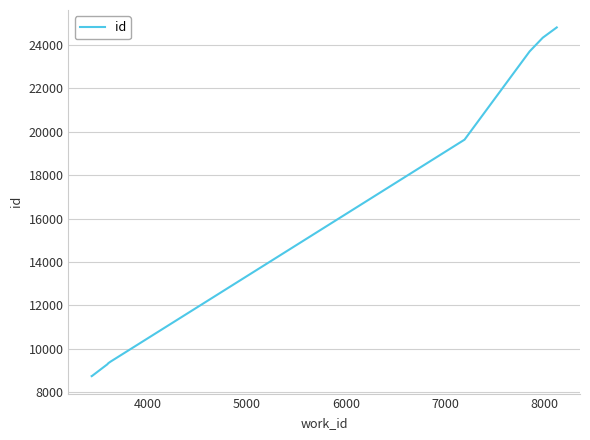

What is the difference between the maximum and minimum values?

16067